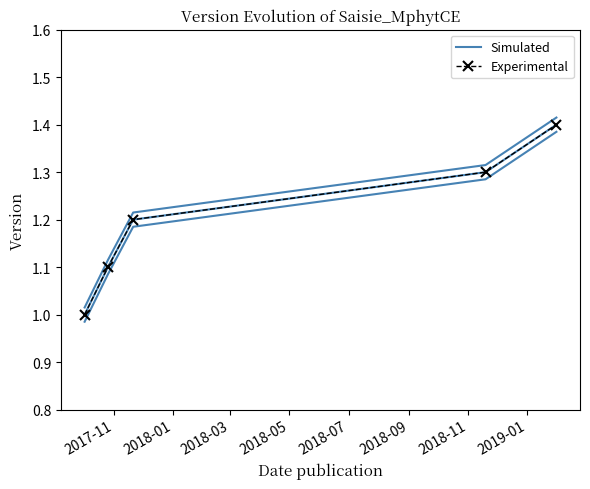

At which label is Simulated closest to 1?

2017-11